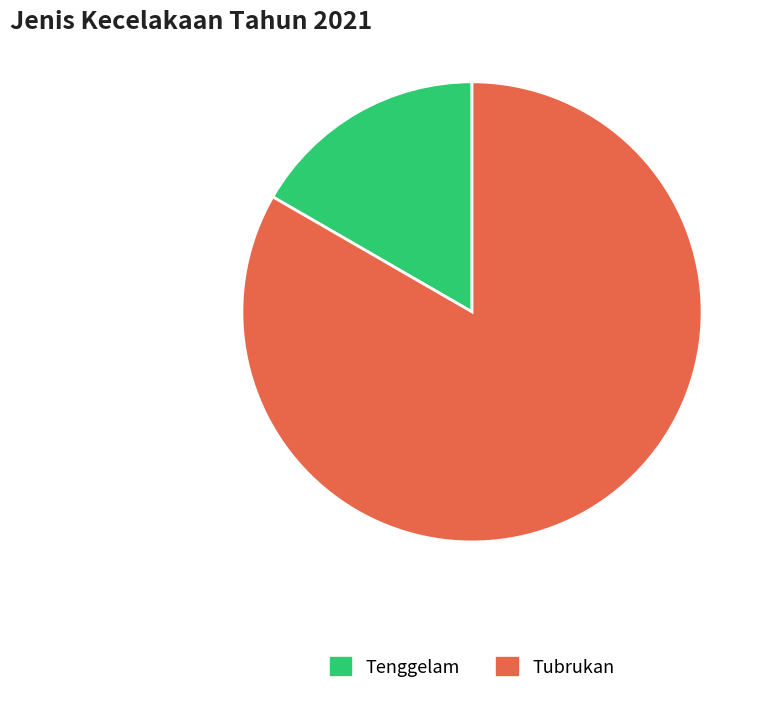

Is there any slice that represents more than half of the pie?

Yes